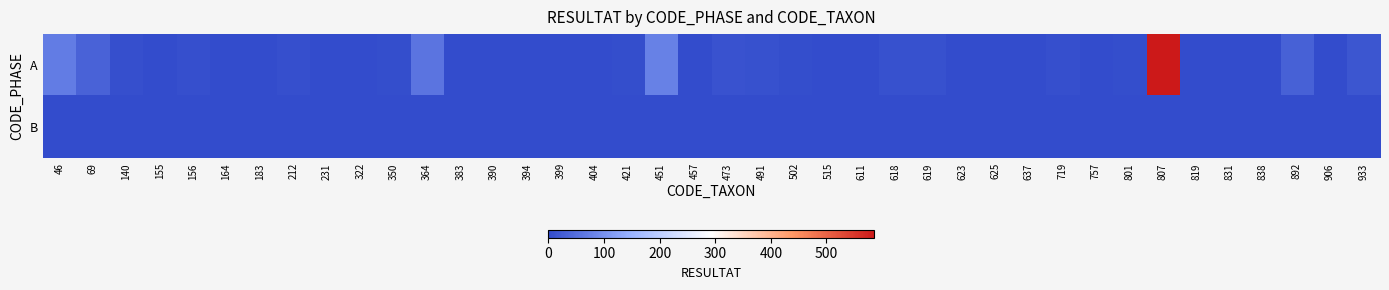

Rank the series at 831 from lowest to highest value.

B, A